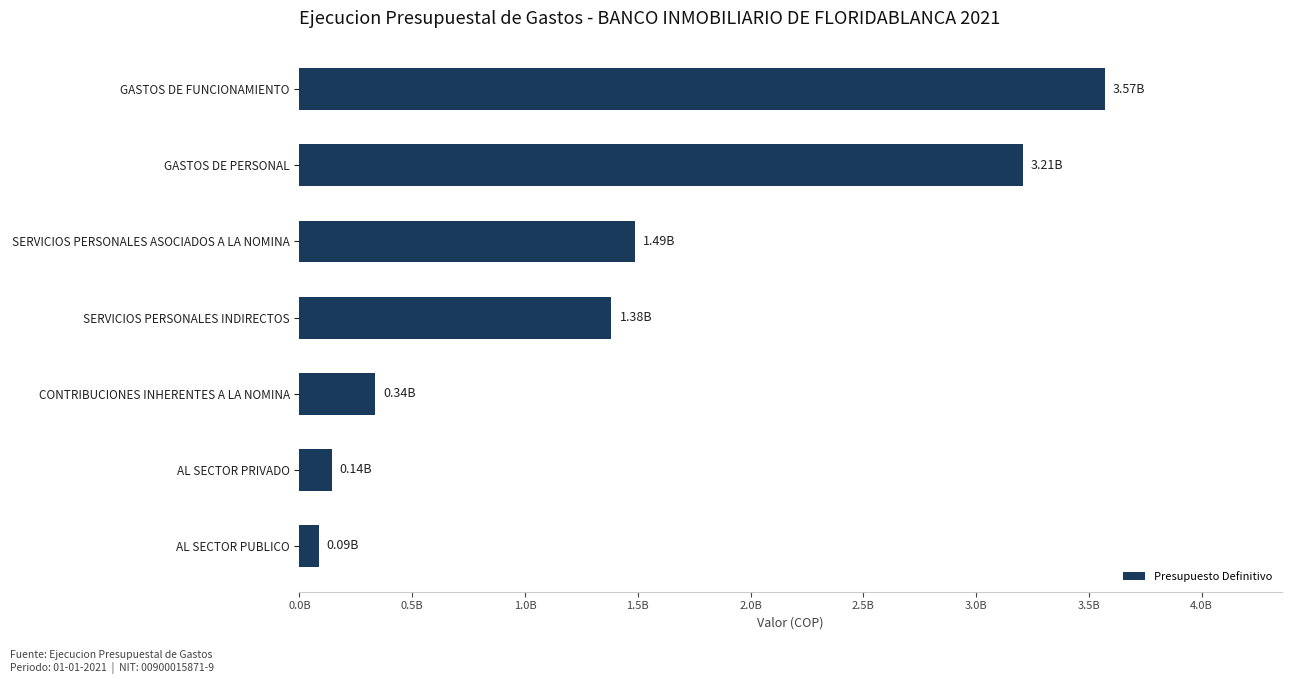

Rank the categories by value from lowest to highest.

AL SECTOR PUBLICO, AL SECTOR PRIVADO, CONTRIBUCIONES INHERENTES A LA NOMINA, SERVICIOS PERSONALES INDIRECTOS, SERVICIOS PERSONALES ASOCIADOS A LA NOMINA, GASTOS DE PERSONAL, GASTOS DE FUNCIONAMIENTO